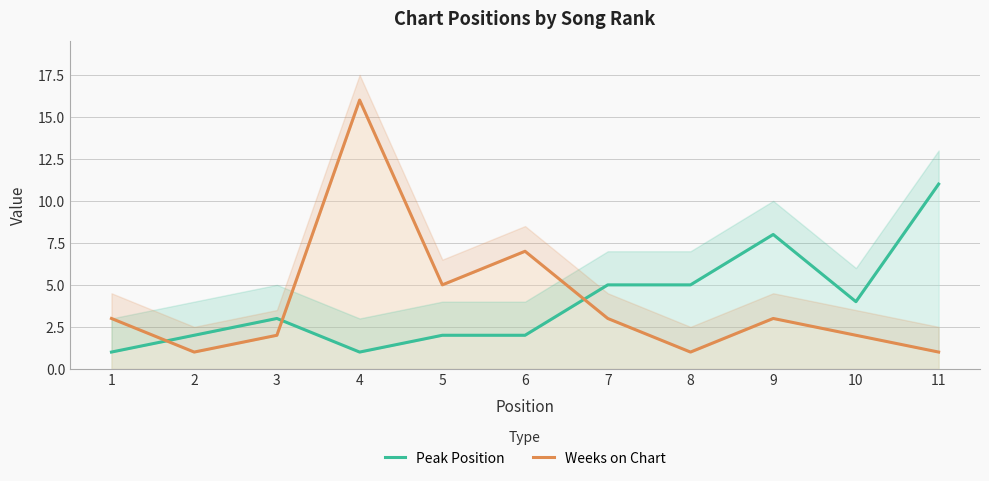

Reading left to right, transcribe all the data shown in this chart.

Peak Position: 1=1	2=2	3=3	4=1	5=2	6=2	7=5	8=5	9=8	10=4	11=11
Weeks on Chart: 1=3	2=1	3=2	4=16	5=5	6=7	7=3	8=1	9=3	10=2	11=1